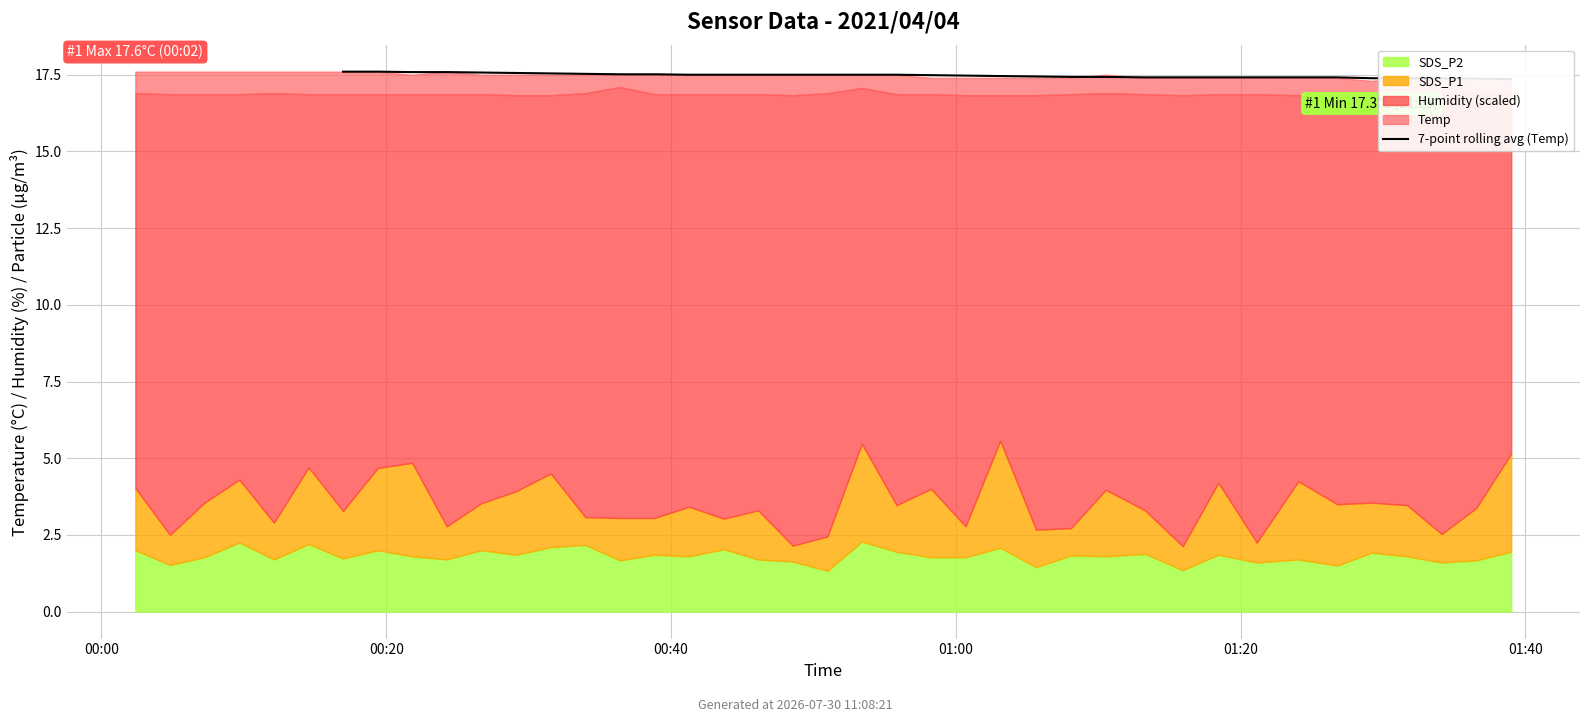

What position from the right is 9?

31